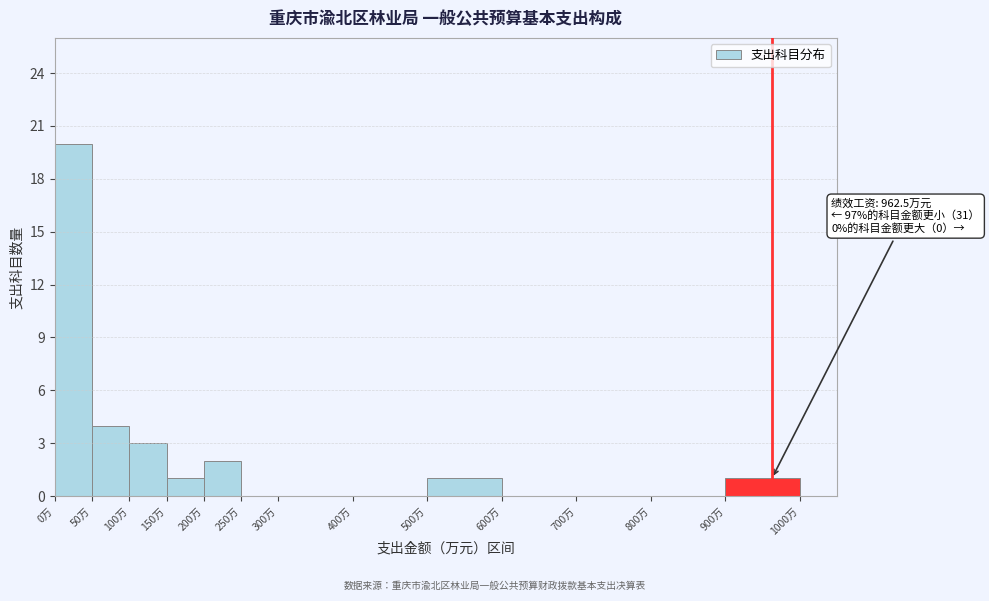

Which range on the x-axis has the tallest bar?

0 to 50